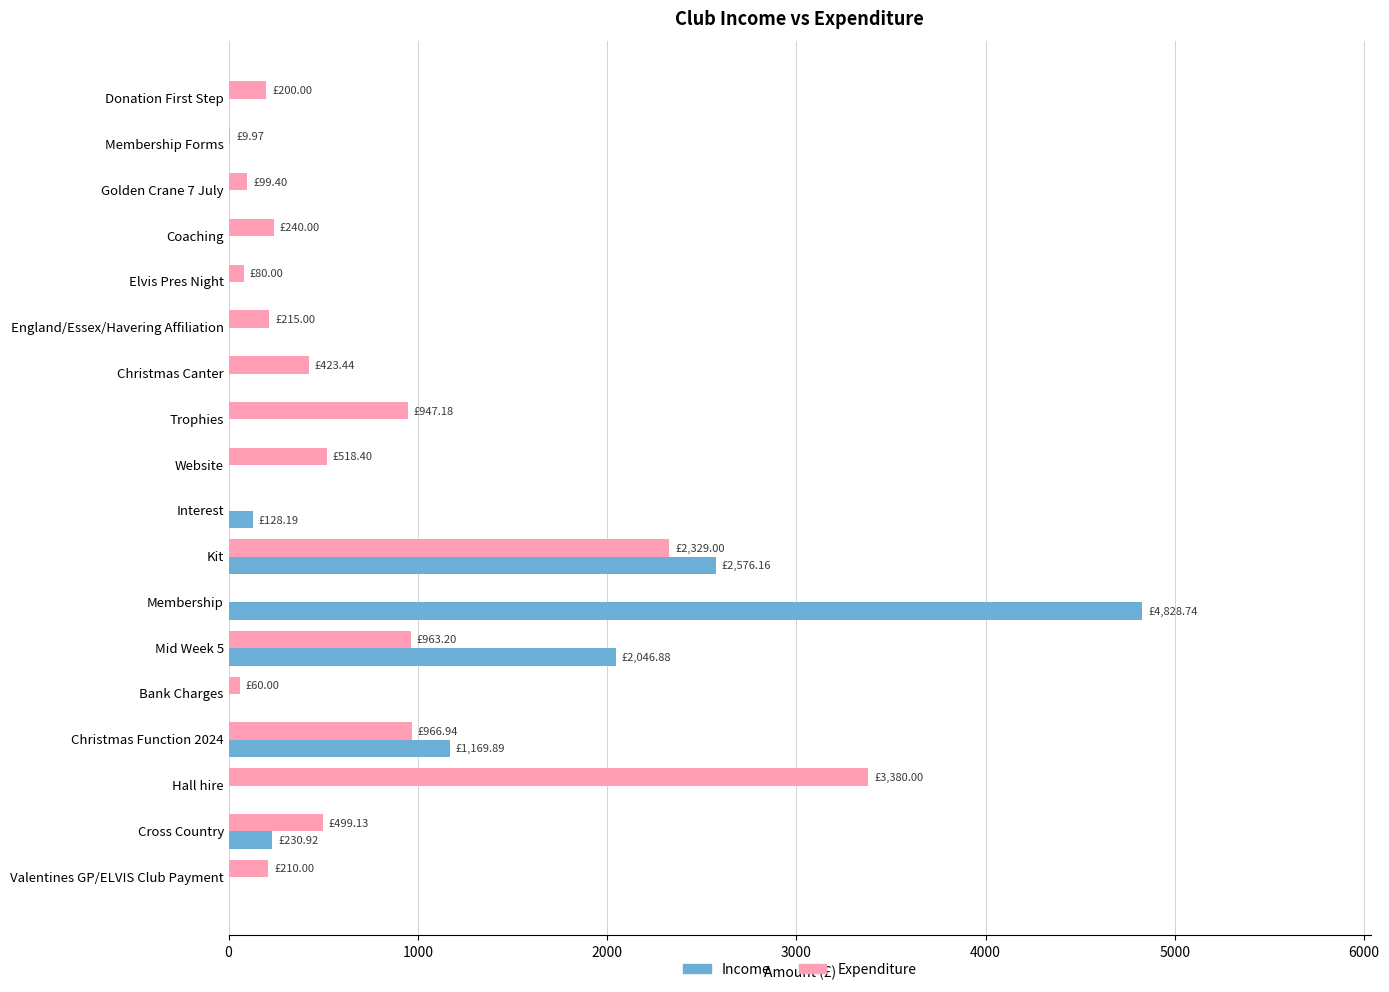

At which label does Income reach its peak?

Membership